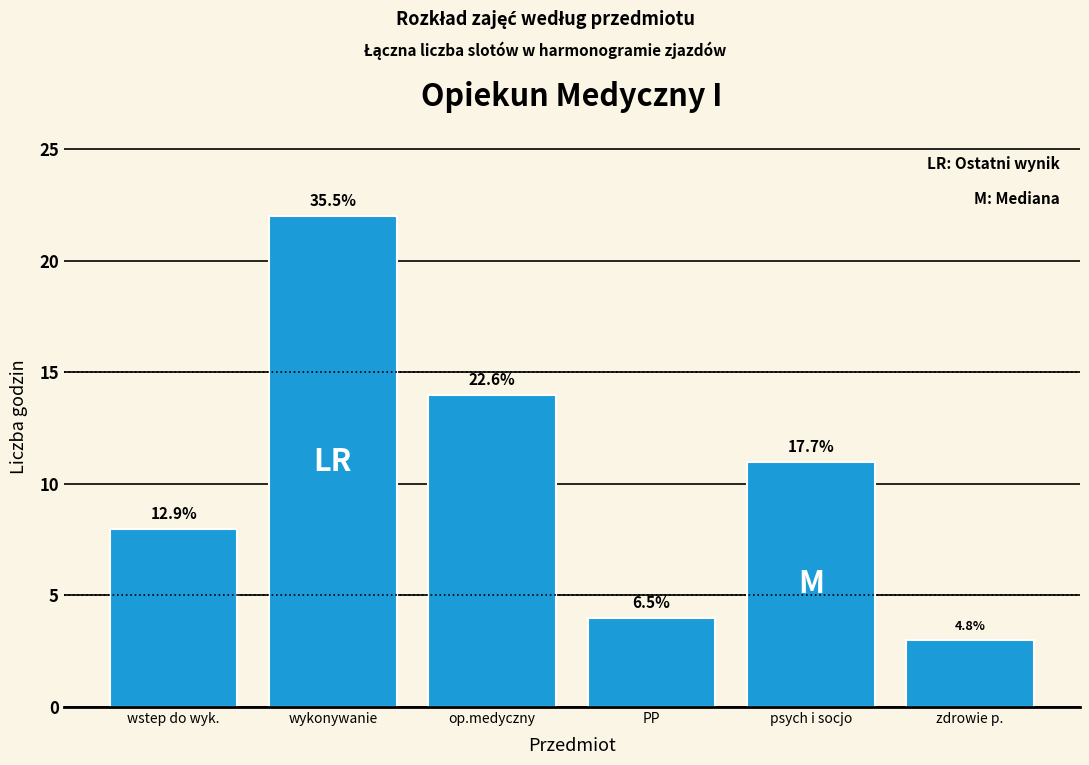

Are the bars horizontal?

No